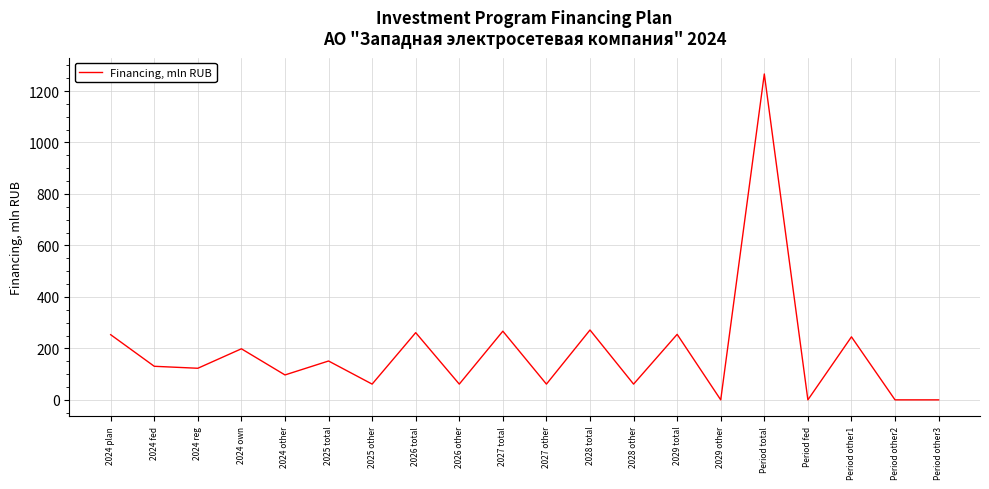

What is the greatest value displayed?

1266.2